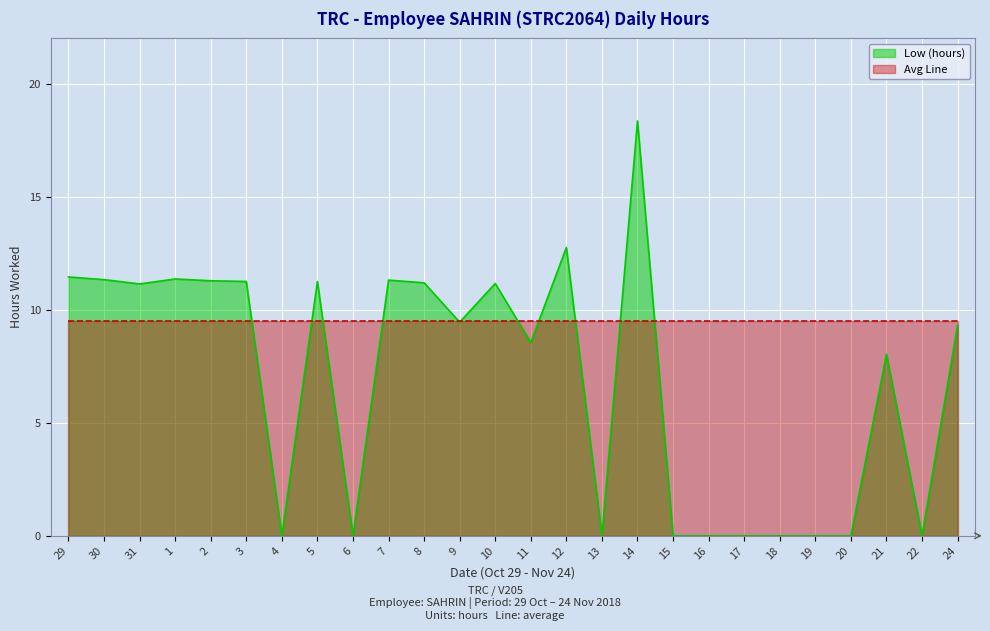

At which category does the chart reach its minimum across all series?

4